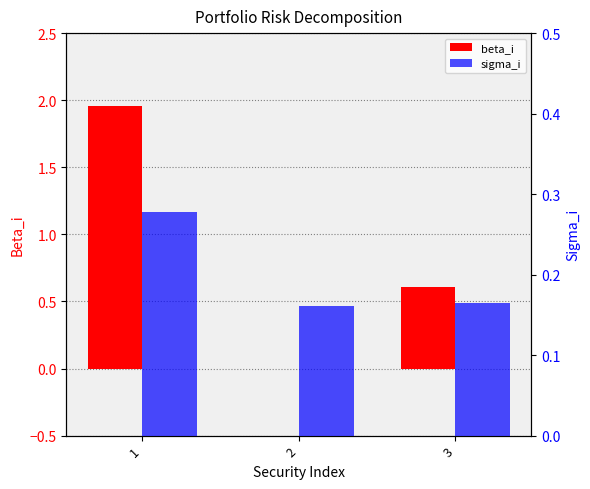

List the series in order of their peak value, highest first.

beta_i, sigma_i